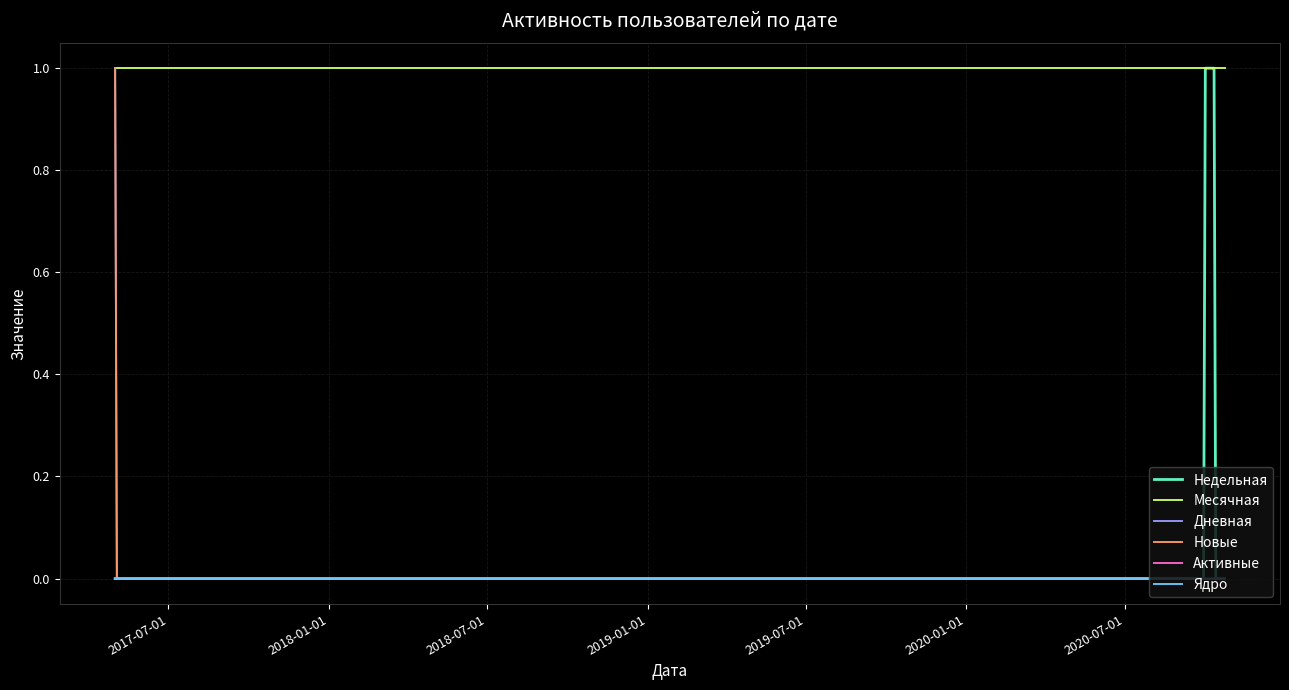

At how many categories does at least one series exceed 0?

20